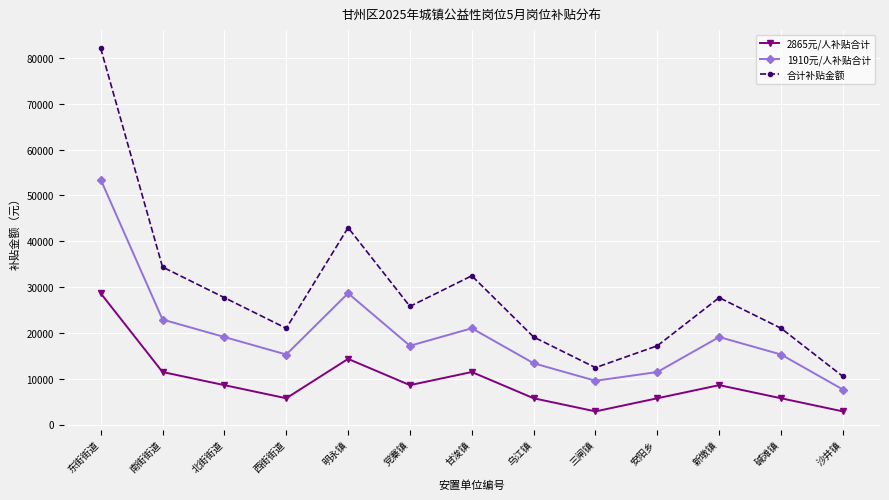

In 2865元/人补贴合计, how many points are higher than both neighbors (excluding endpoints)?

3